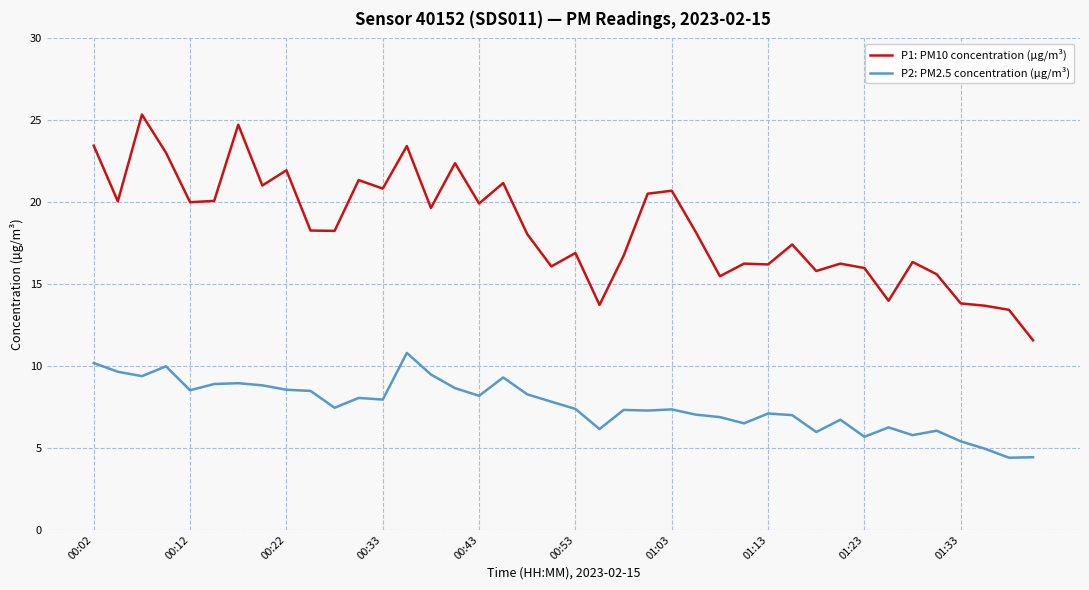

What is the difference between the maximum and minimum values in the P1: PM10 concentration (µg/m³) series?

13.8